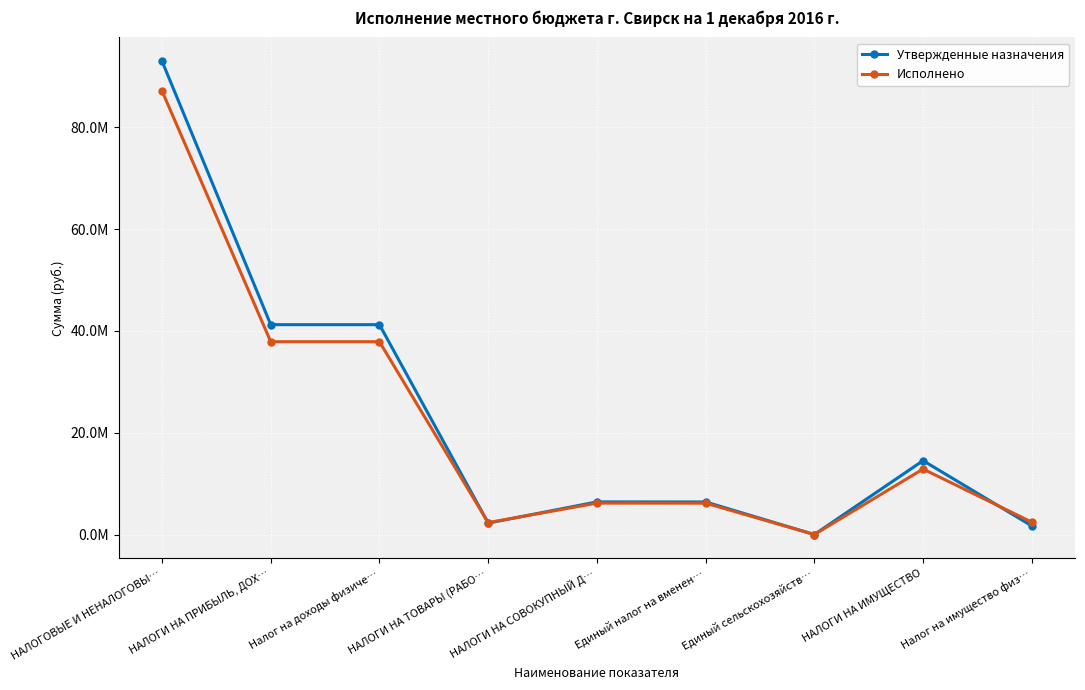

Is this an area chart (filled region under the line)?

No